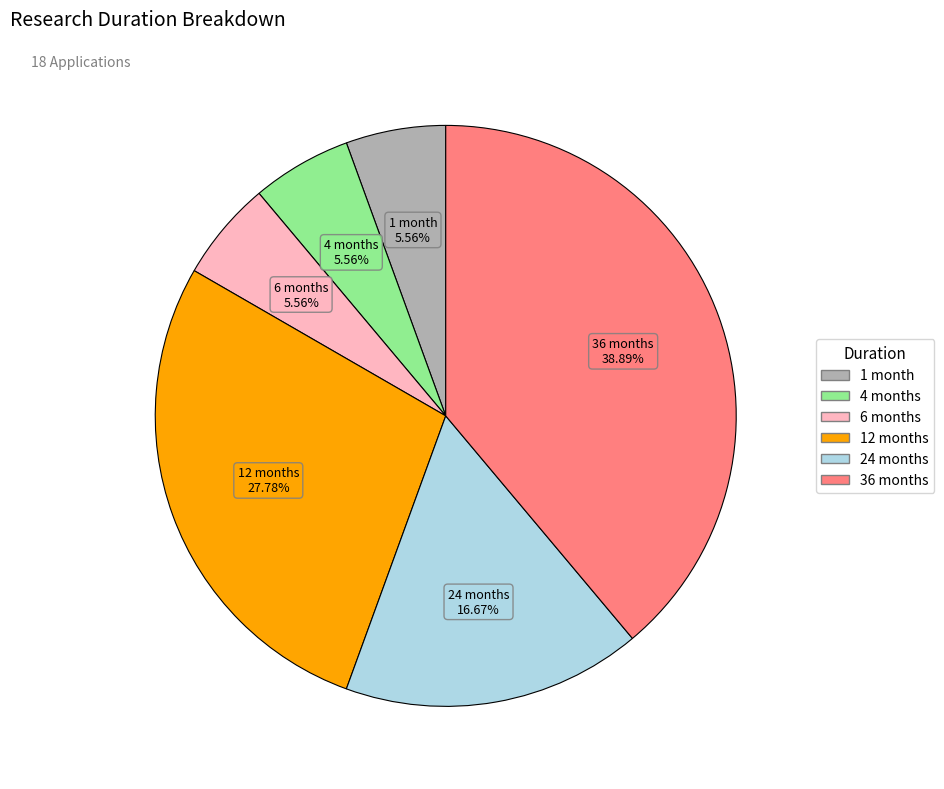

Is there any slice that represents more than half of the pie?

No